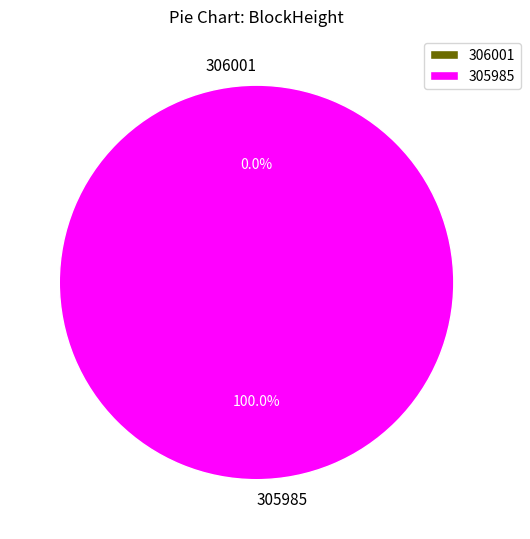

What percentage do 305985 and 306001 together represent?

100.0%